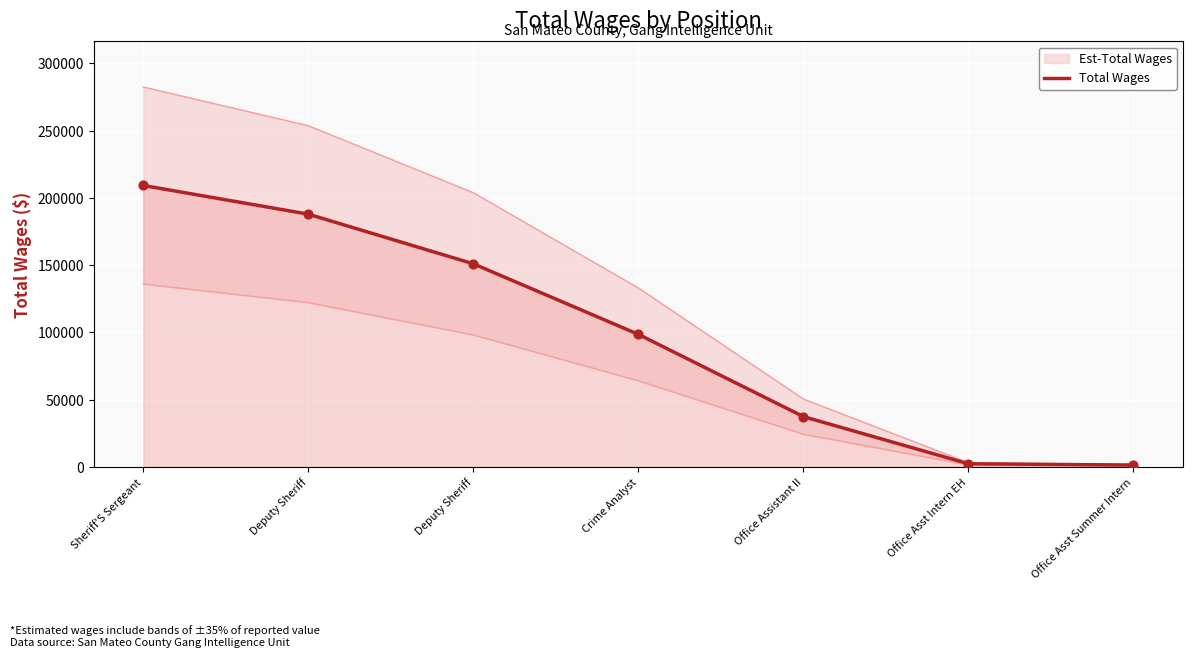

Between Crime Analyst and Office Asst Summer Intern, which is larger?

Crime Analyst